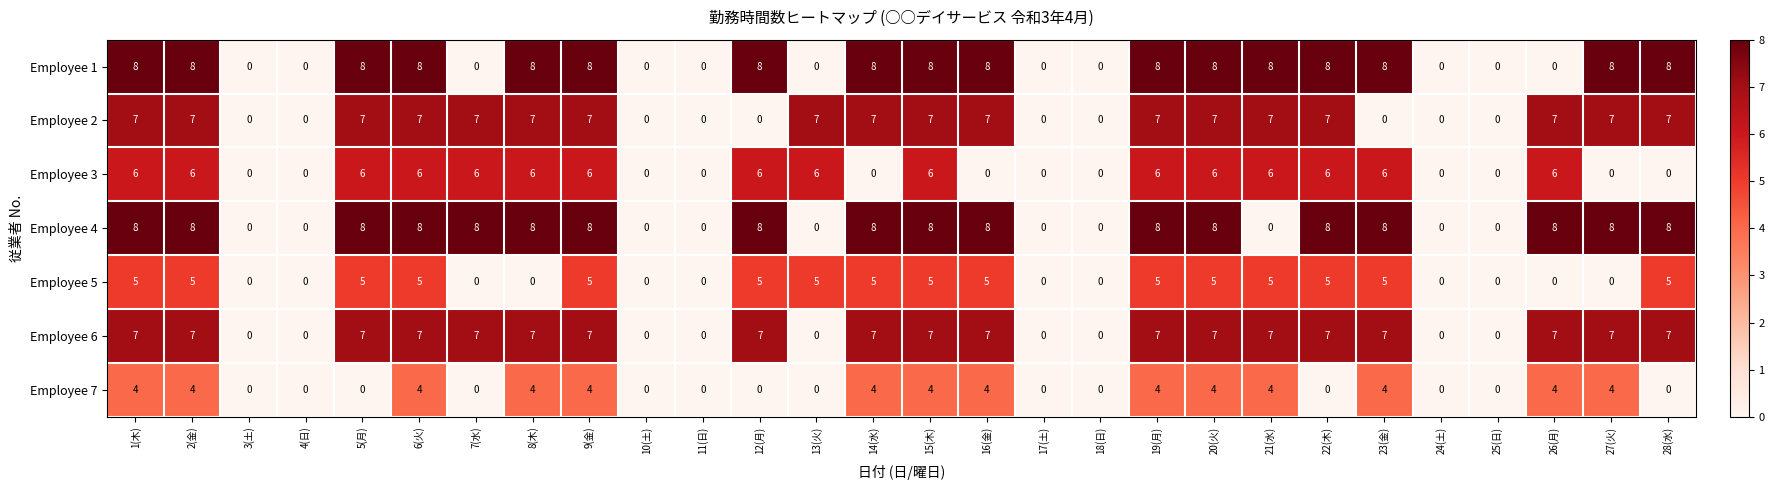

Count the number of data series in this chart.

7